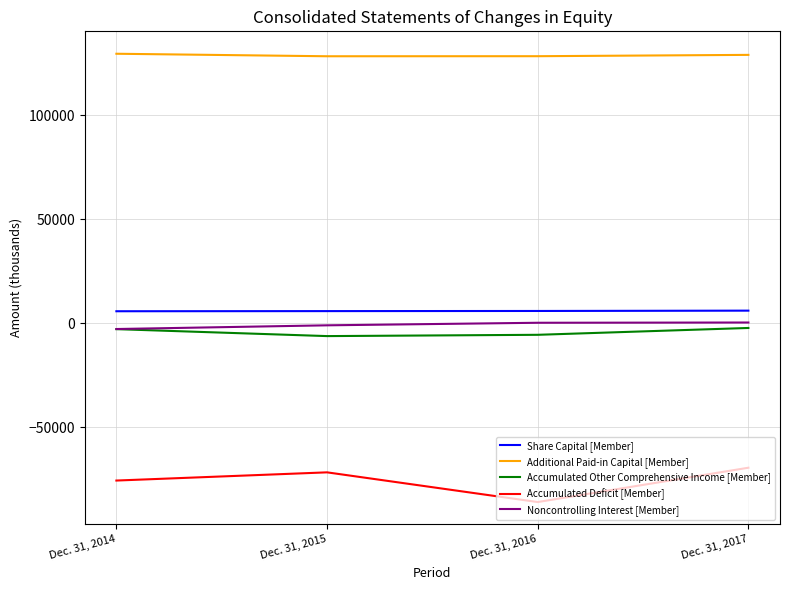

Which series has the largest total across all categories?

Additional Paid-in Capital [Member]